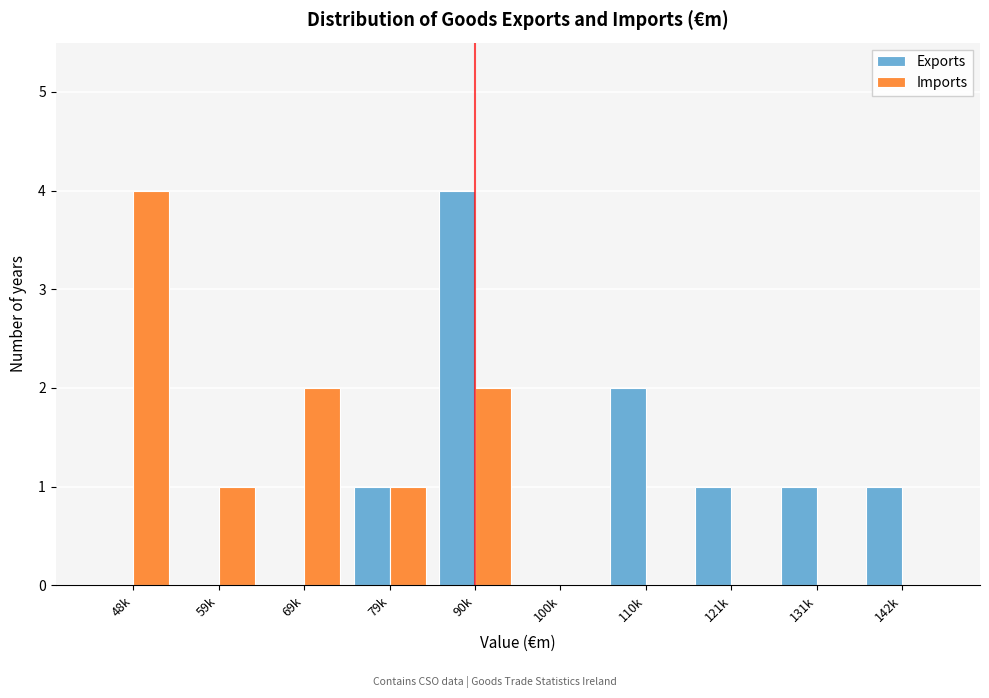

Reading right to left, what are all the values shown in this chart?

Exports: 142k=1	131k=1	121k=1	110k=2	100k=0	90k=4	79k=1	69k=0	59k=0	48k=0
Imports: 142k=0	131k=0	121k=0	110k=0	100k=0	90k=2	79k=1	69k=2	59k=1	48k=4